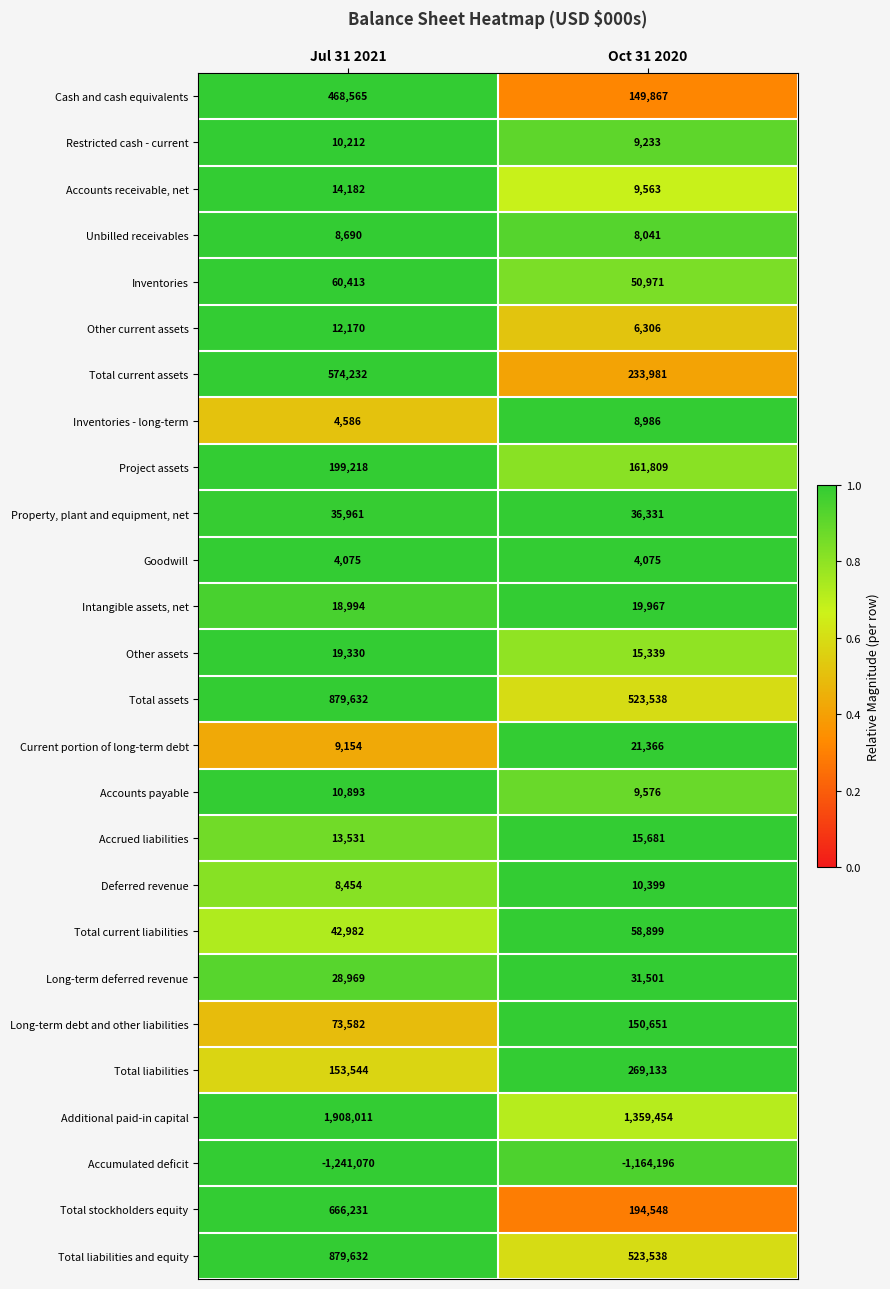

At how many categories does at least one series exceed 0?

2